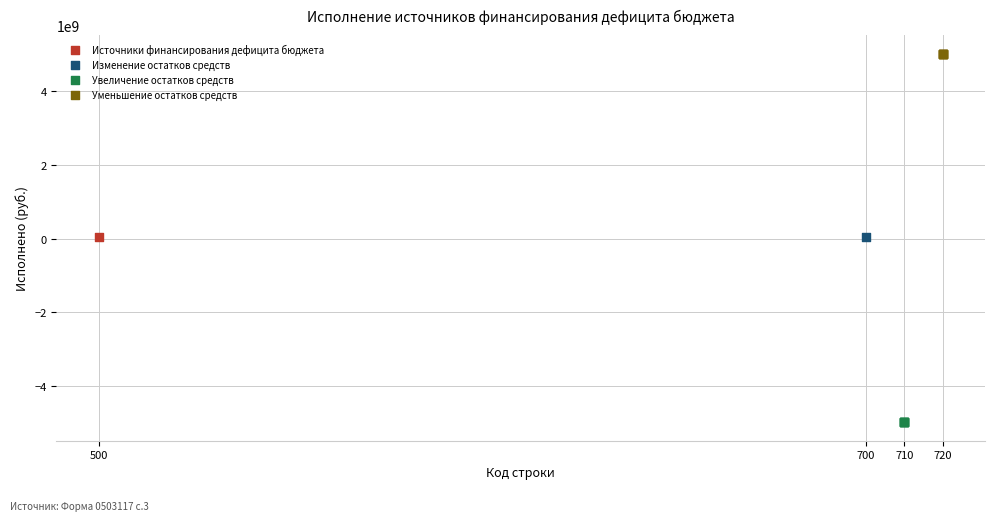

What are all the series names shown in the legend?

Источники финансирования дефицита бюджета, Изменение остатков средств, Увеличение остатков средств, Уменьшение остатков средств